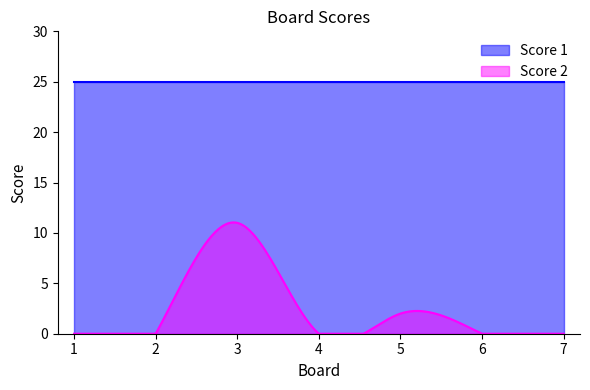

Reading left to right, extract all data points from this chart.

Score 1: 1=25	2=25	3=25	4=25	5=25	6=25	7=25
Score 2: 1=0	2=0	3=11	4=0	5=2	6=0	7=0